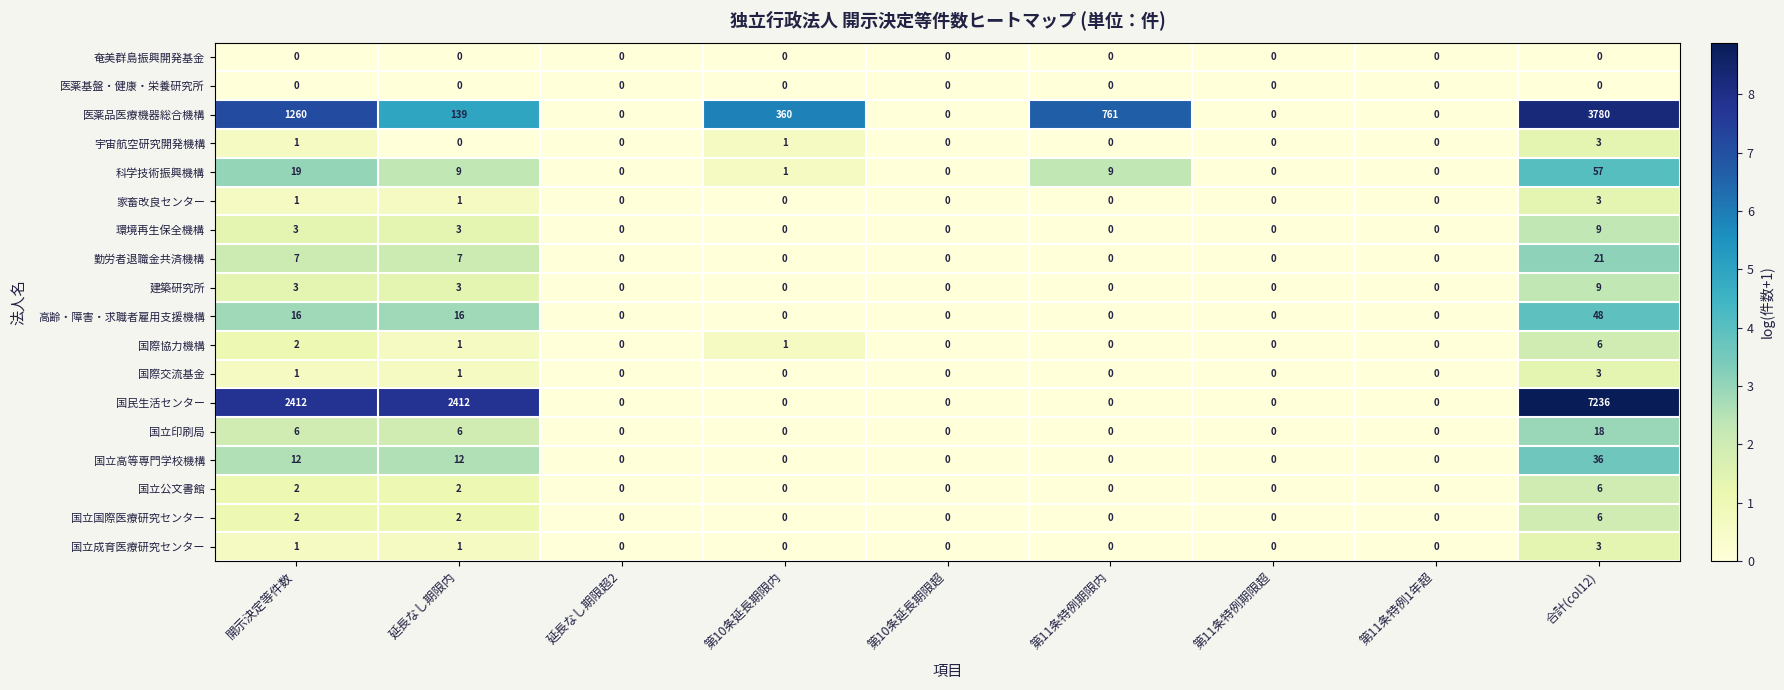

The value of 宇宙航空研究開発機構 at 開示決定等件数 is 1. True or false?

True